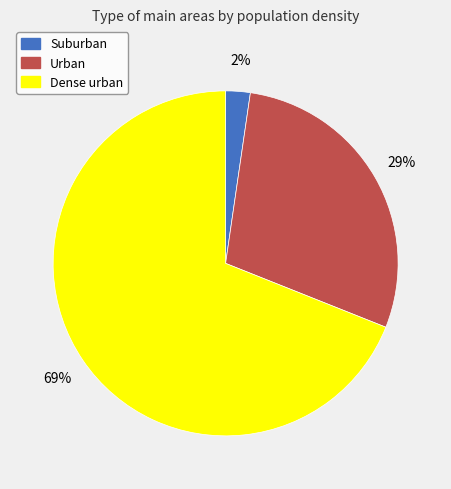

To the nearest percent, what portion does Suburban represent?

2%